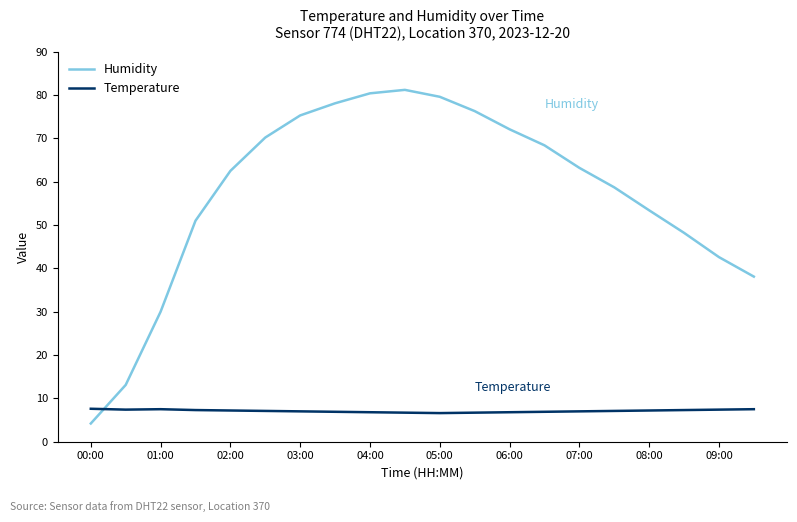

How many times do Humidity and Temperature cross each other?

1